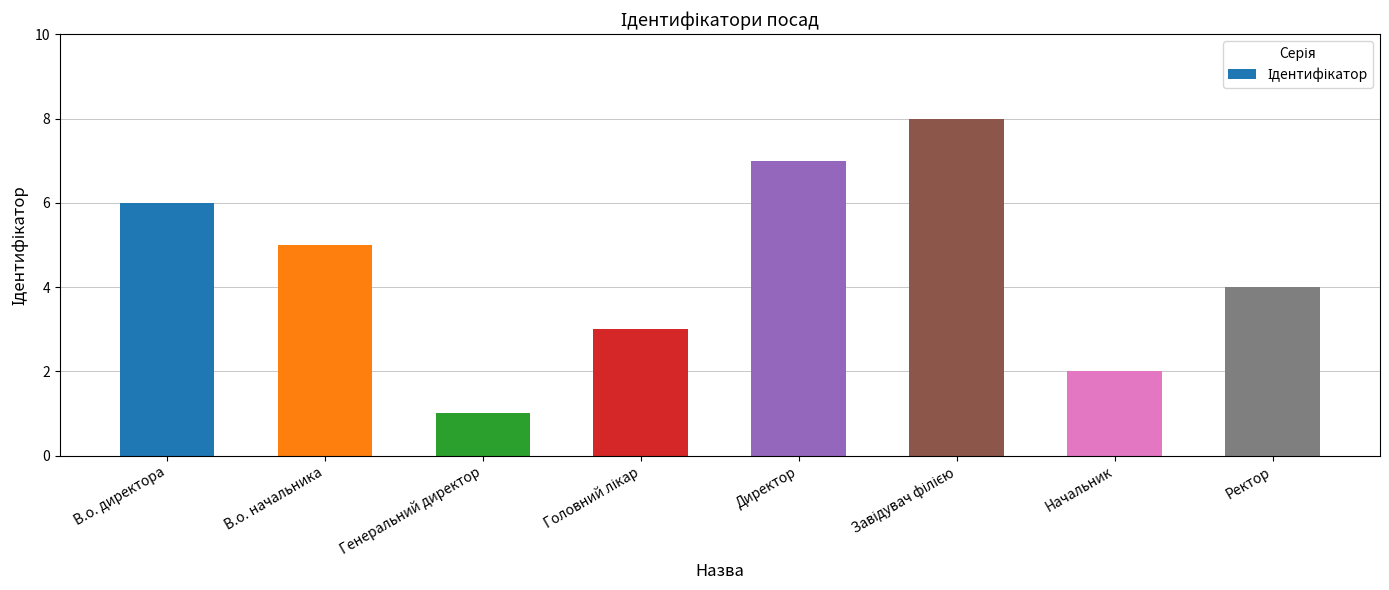

True or false: the data shows 12 at Директор.

False